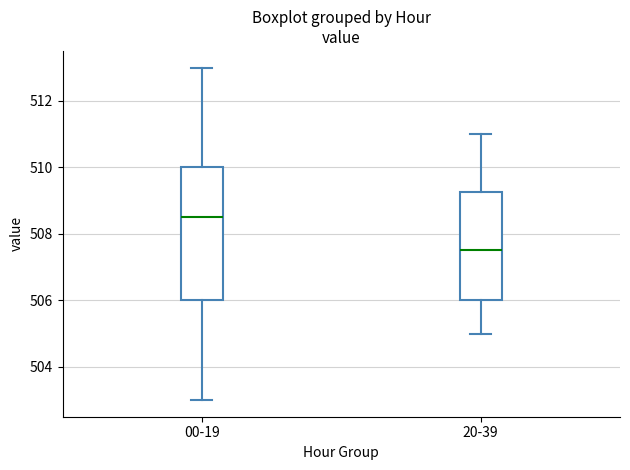

Where is the upper edge of the box for 00-19 on the y-axis? The values are not printed on the chart, so give them approximately, as read against the axis.

510.0